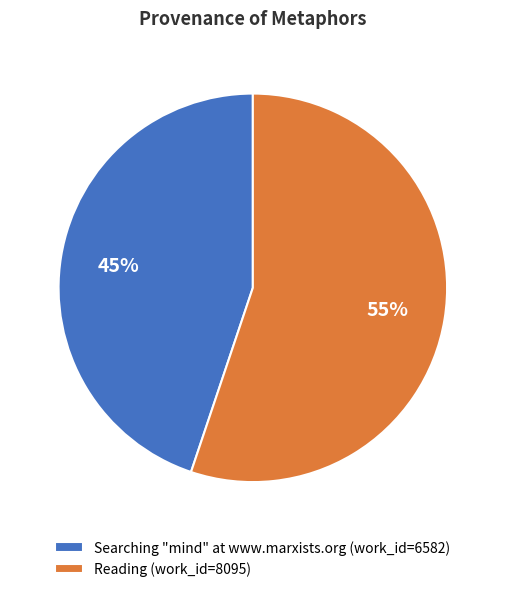

To the nearest percent, what is the combined percentage of Reading and Searching "mind" at www.marxists.org?

100%